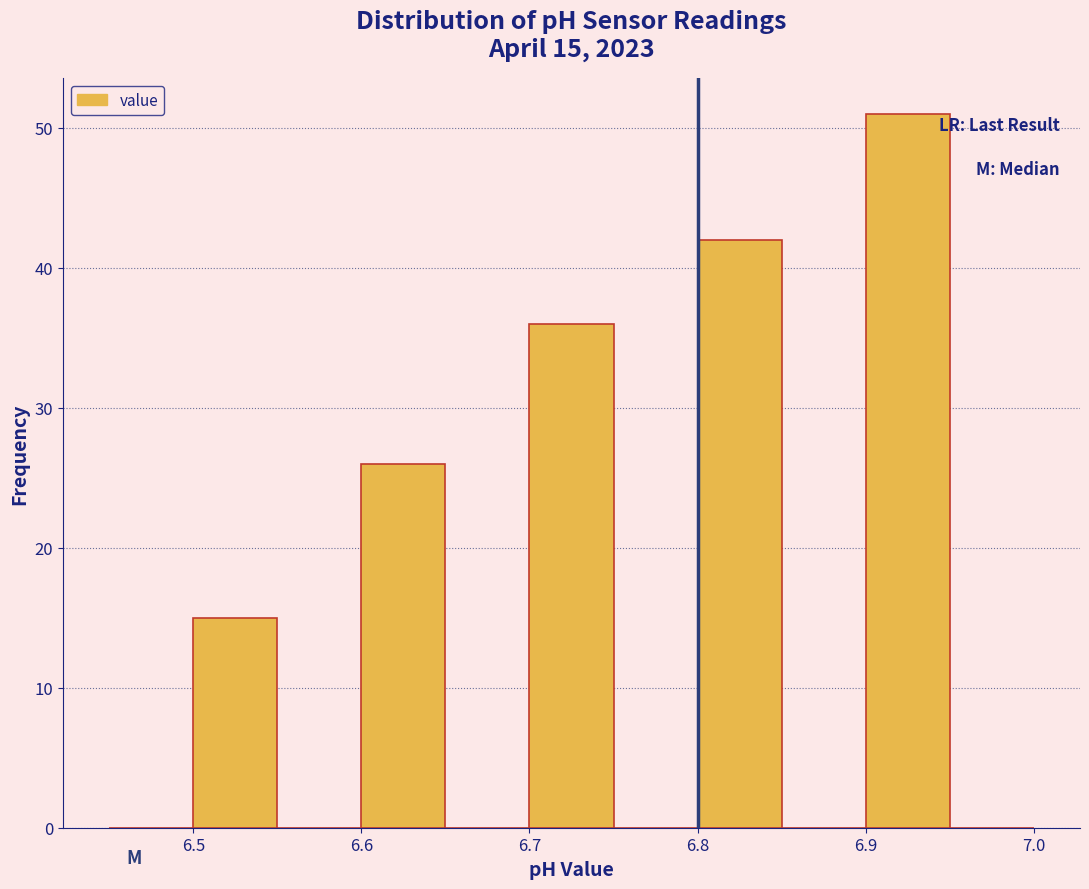

Over which range of the x-axis is the bar tallest?

6.90 to 6.95